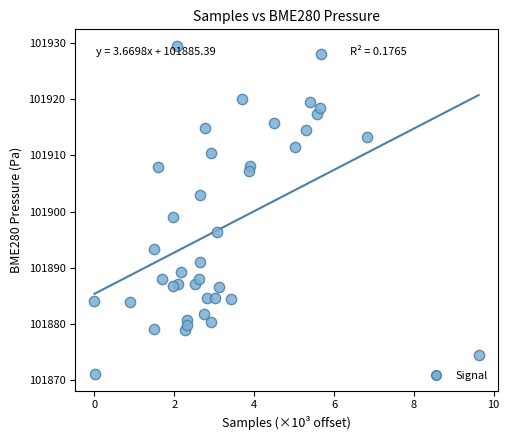

What is the range of Y values (max minus min)?

58.4